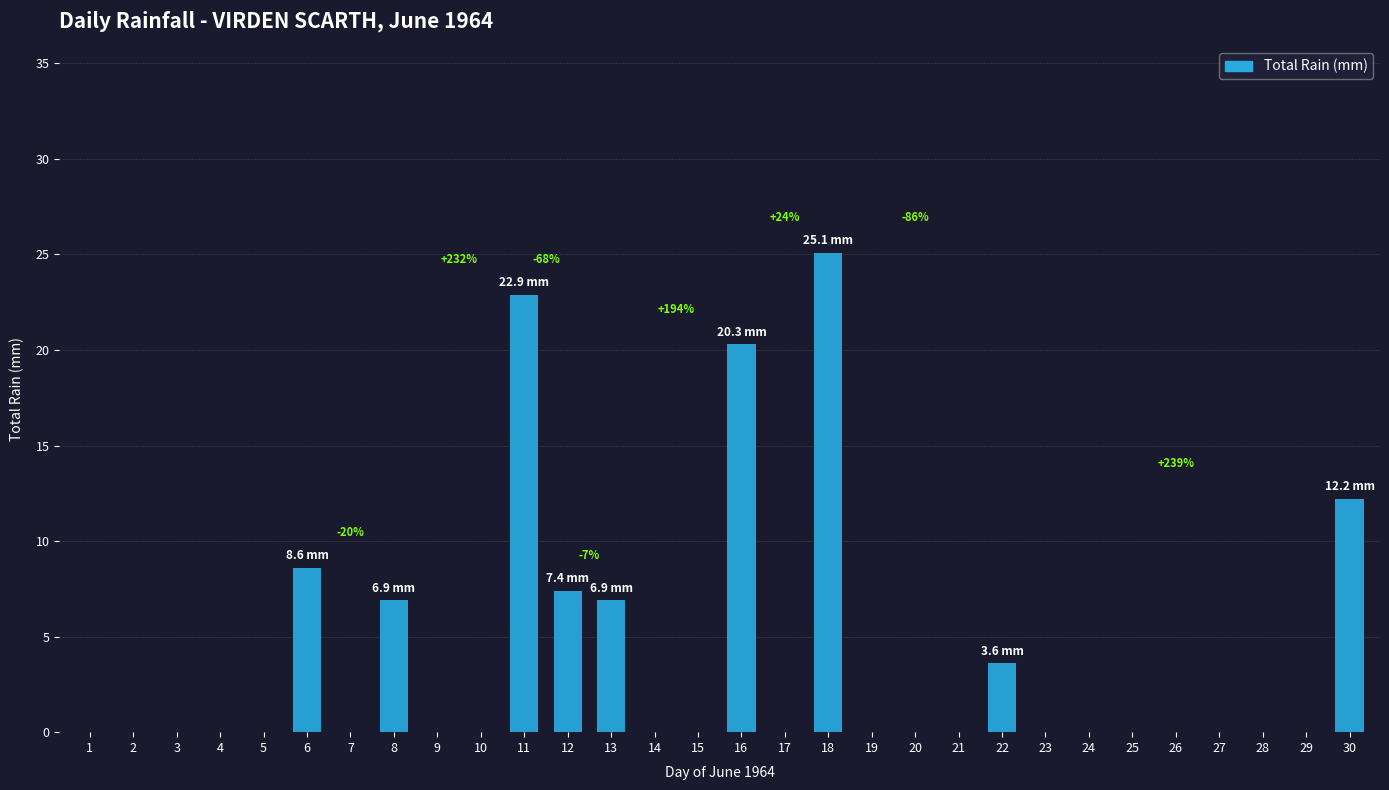

Are the bars horizontal?

No